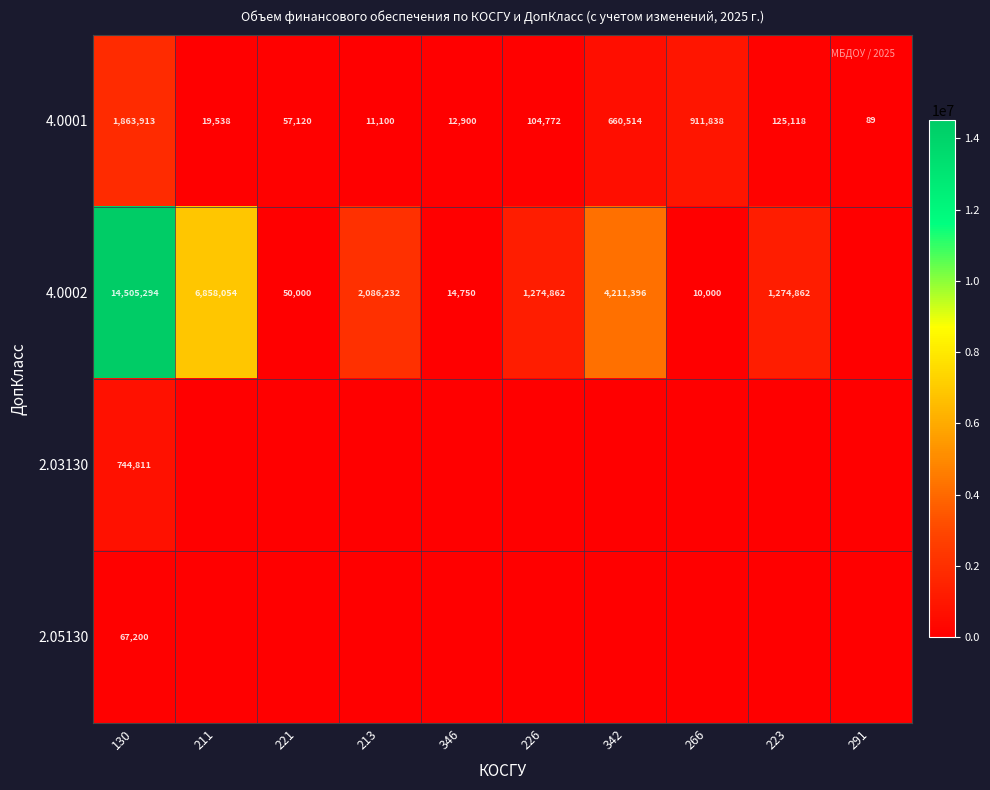

What is the sum of all 4.0001 values?

3766902